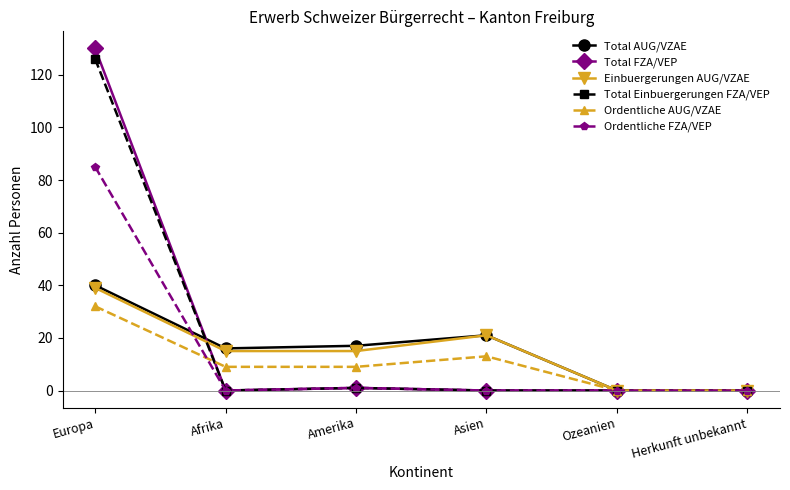

What is the sum of the Total FZA/VEP values at Amerika and Ozeanien?

1